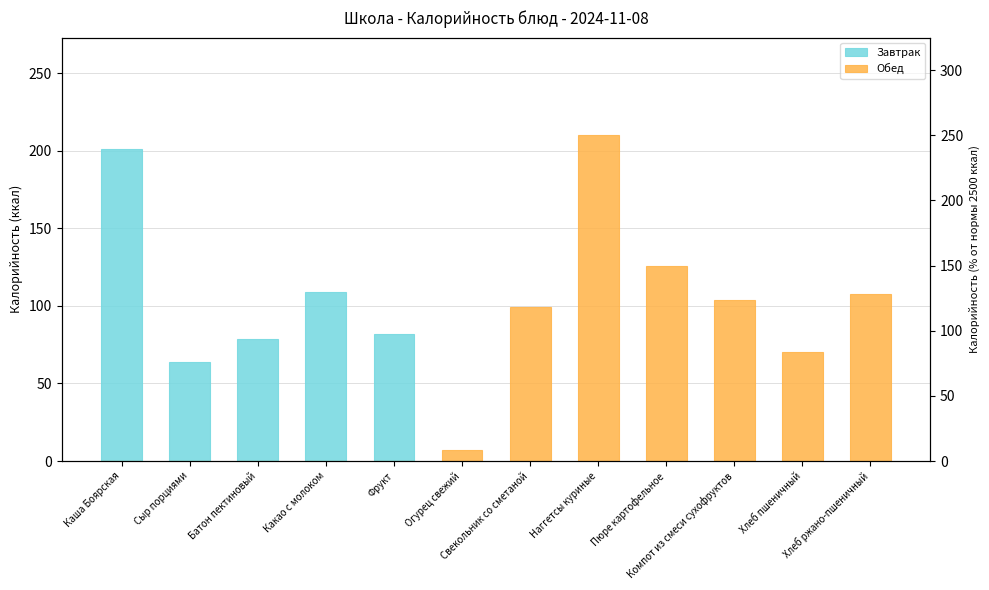

Read the Обед value at Компот из смеси сухофруктов.

104